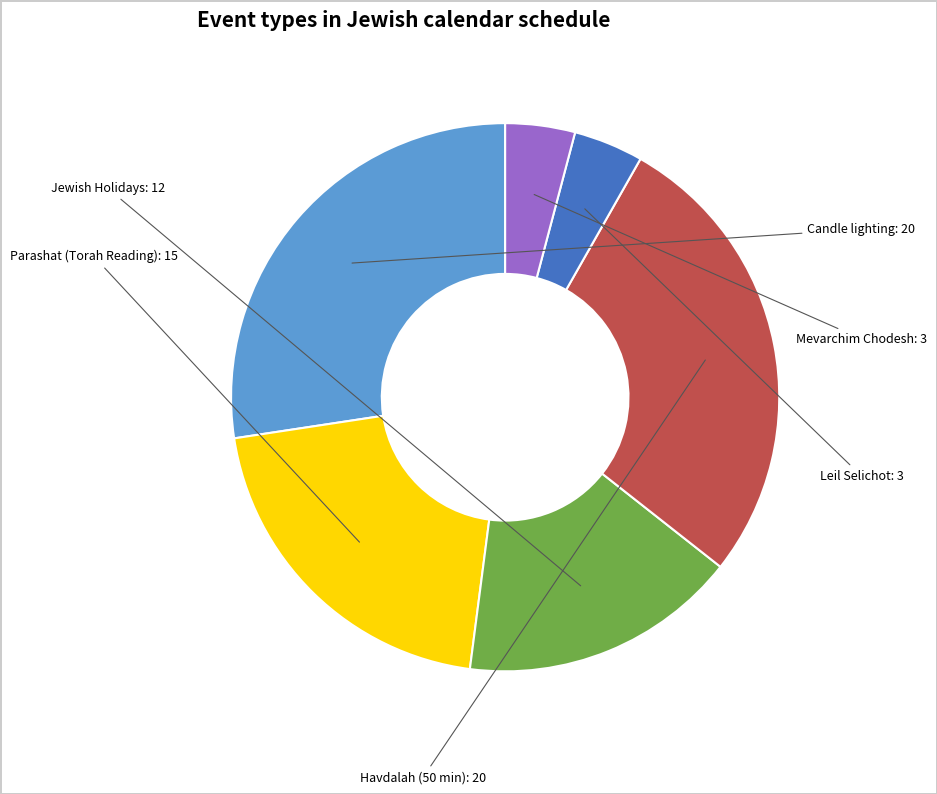

Does any single category account for the majority?

No